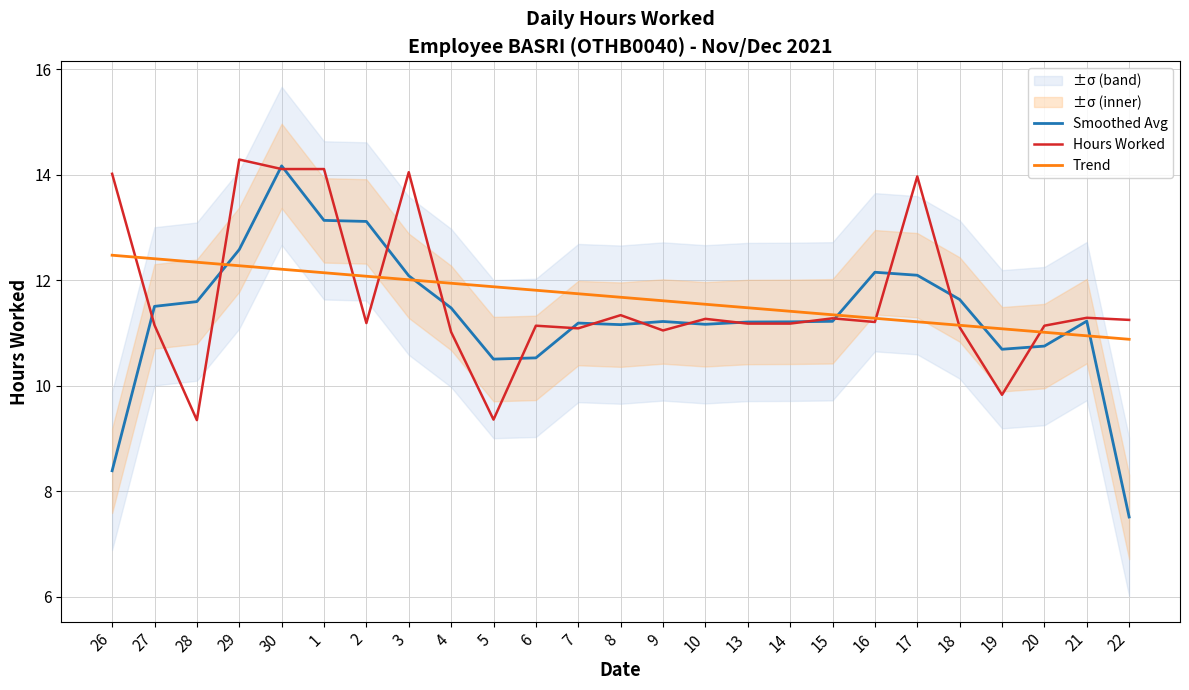

Is the value of Hours Worked at 19 greater than the value of Trend at 10?

No